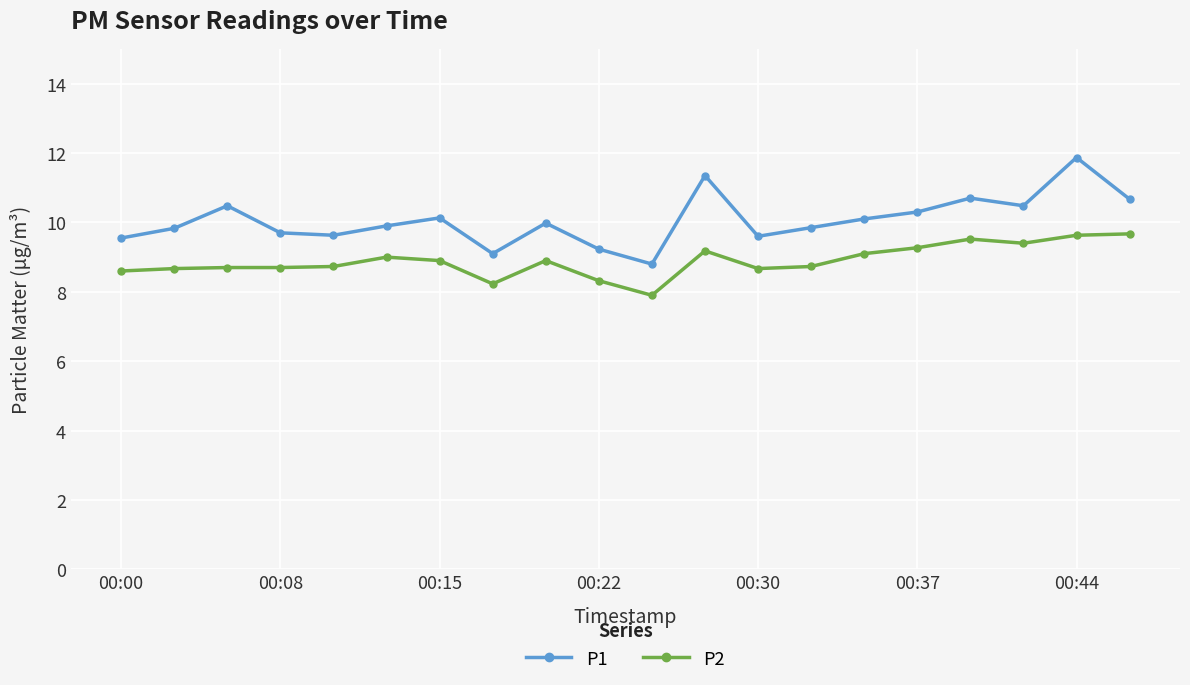

True or false: P2 and P1 cross at least once.

False